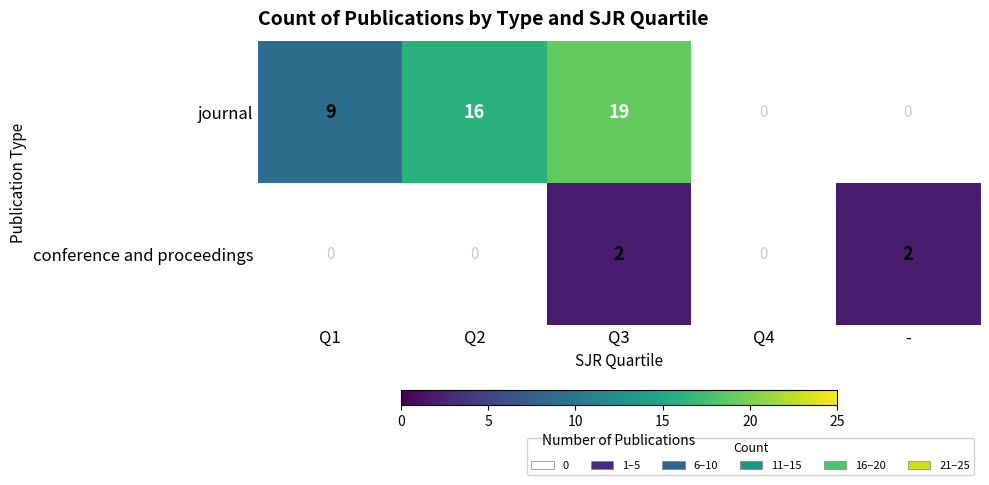

How many data points does each series have?

5